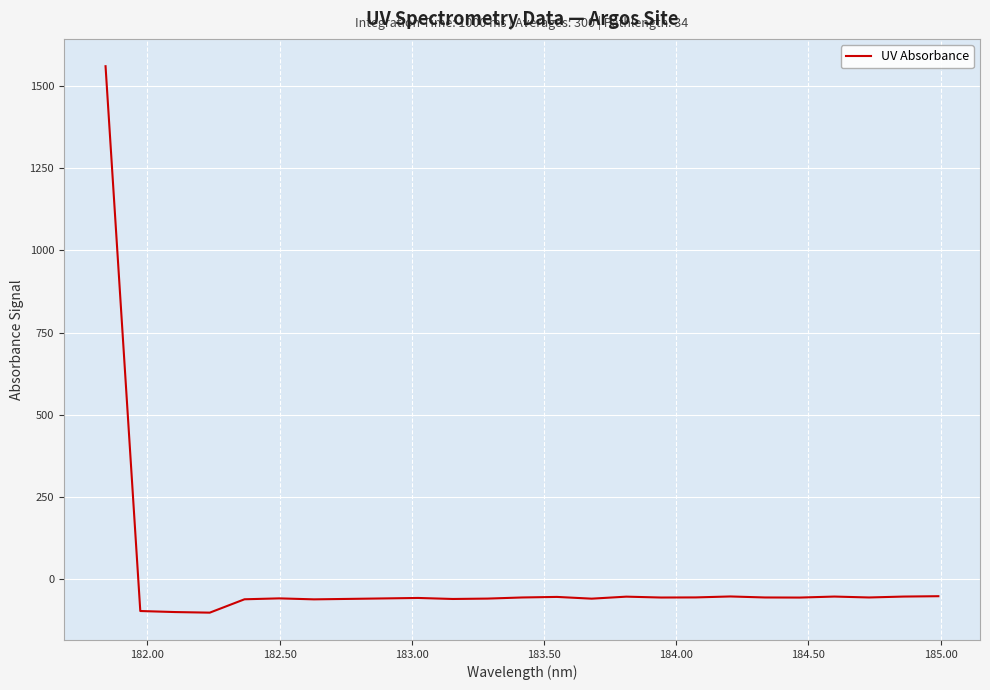

What is the minimum value shown in the chart?

-100.9